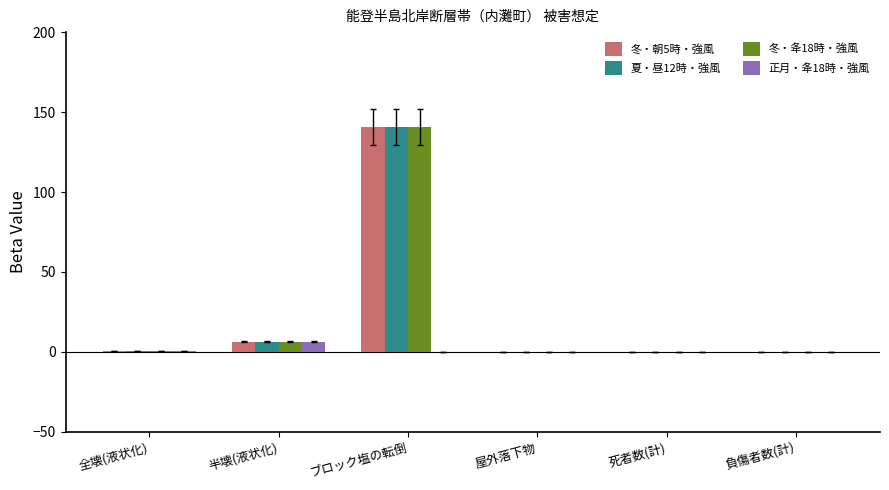

Is it true that 冬・朝5時・強風 equals -93.6 at 死者数(計)?

False